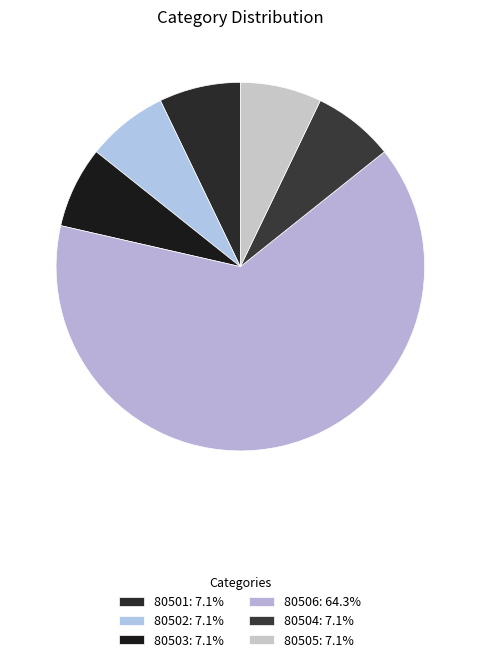

Between 80506 and 80505, which is larger?

80506